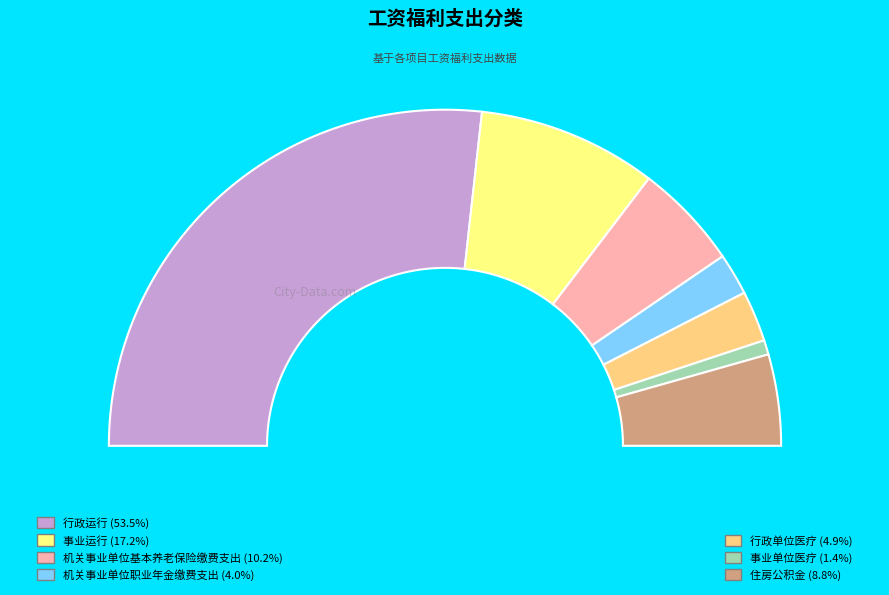

To the nearest percent, what is the difference between the 行政运行 and 机关事业单位基本养老保险缴费支出 slice percentages?

43%